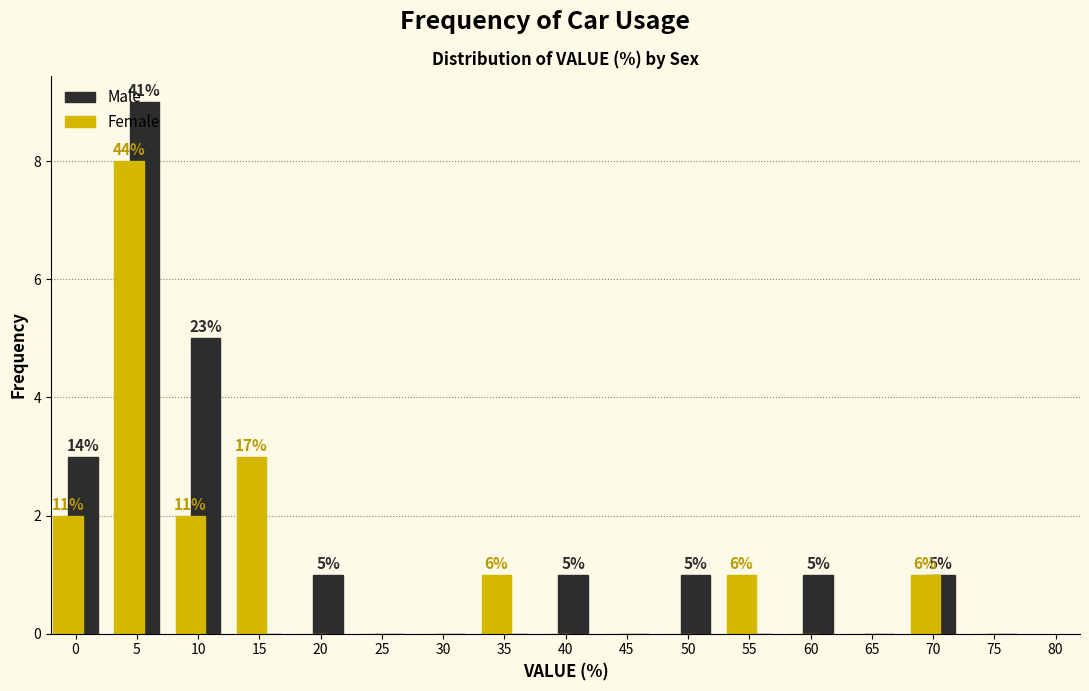

The value of Male at 40 is 0. True or false?

False